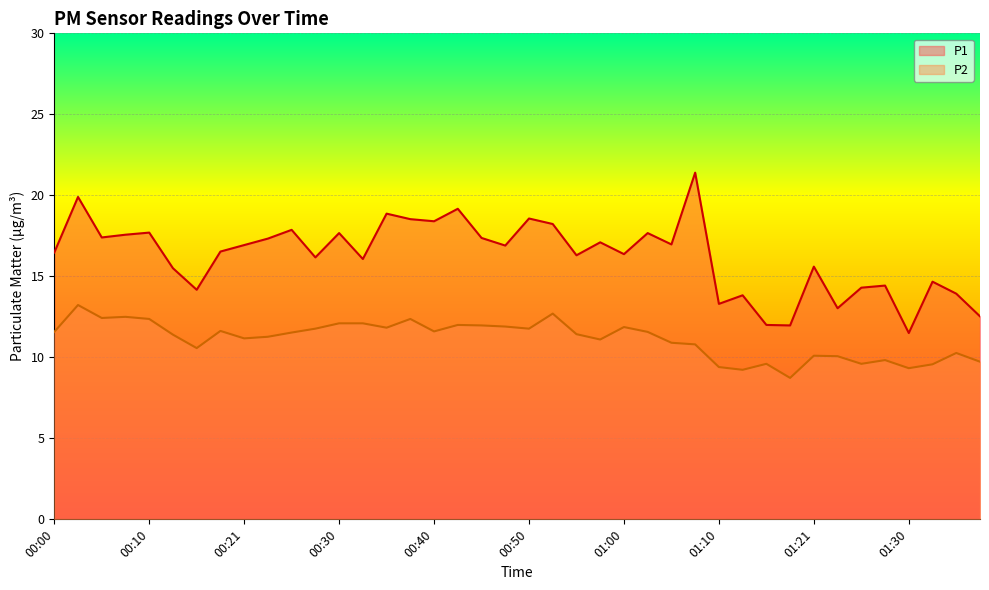

Rank the series by their maximum value, from highest to lowest.

P1, P2